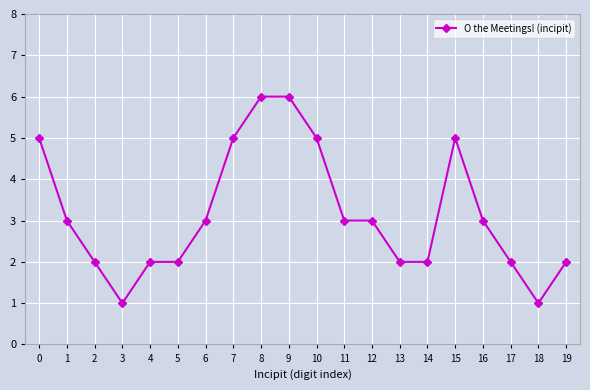

Reading left to right, list all the values displayed in this chart.

0=5	1=3	2=2	3=1	4=2	5=2	6=3	7=5	8=6	9=6	10=5	11=3	12=3	13=2	14=2	15=5	16=3	17=2	18=1	19=2